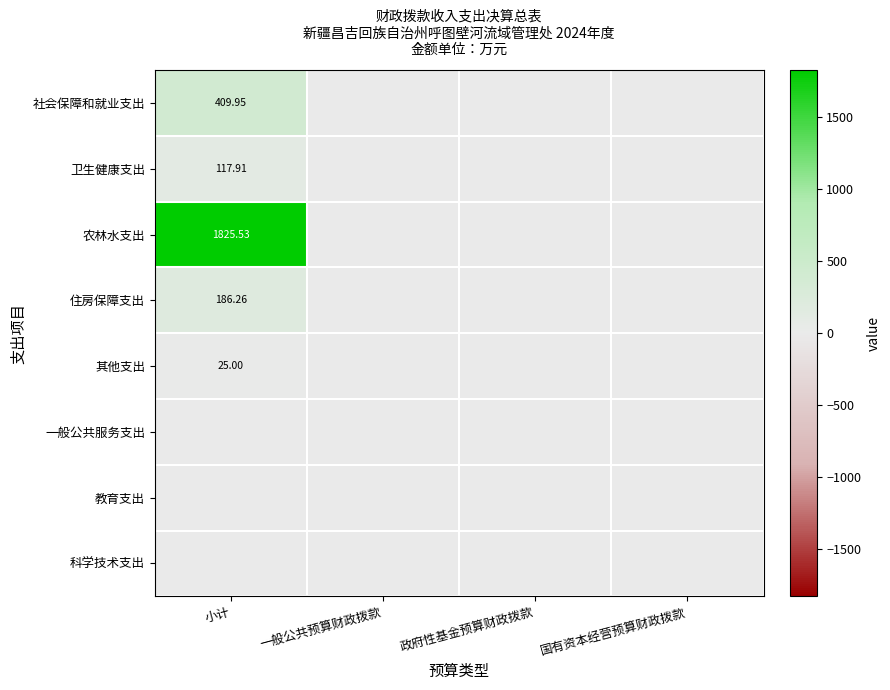

True or false: 教育支出 has a value of 0.0 at 政府性基金预算财政拨款.

True